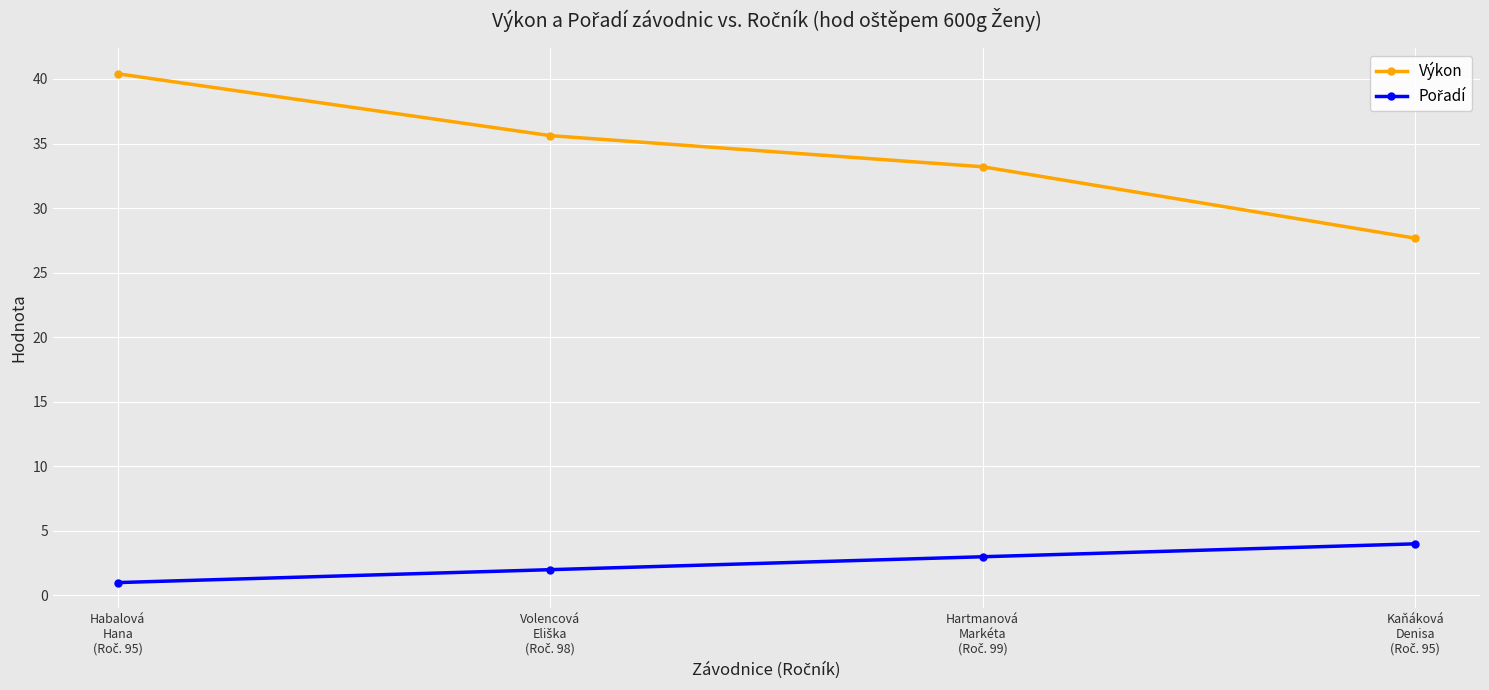

Which series has the widest spread of values?

Výkon